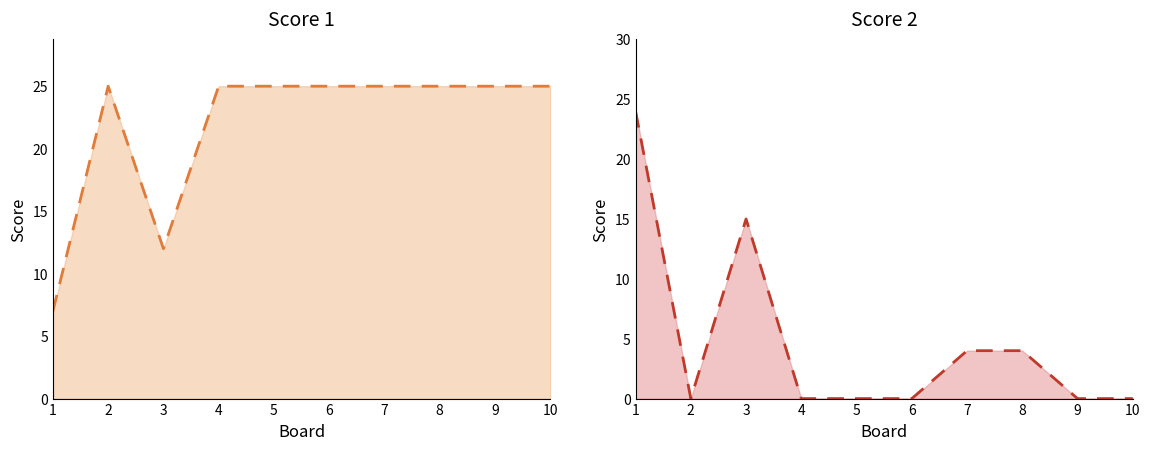

At how many categories does at least one series exceed 6?

10